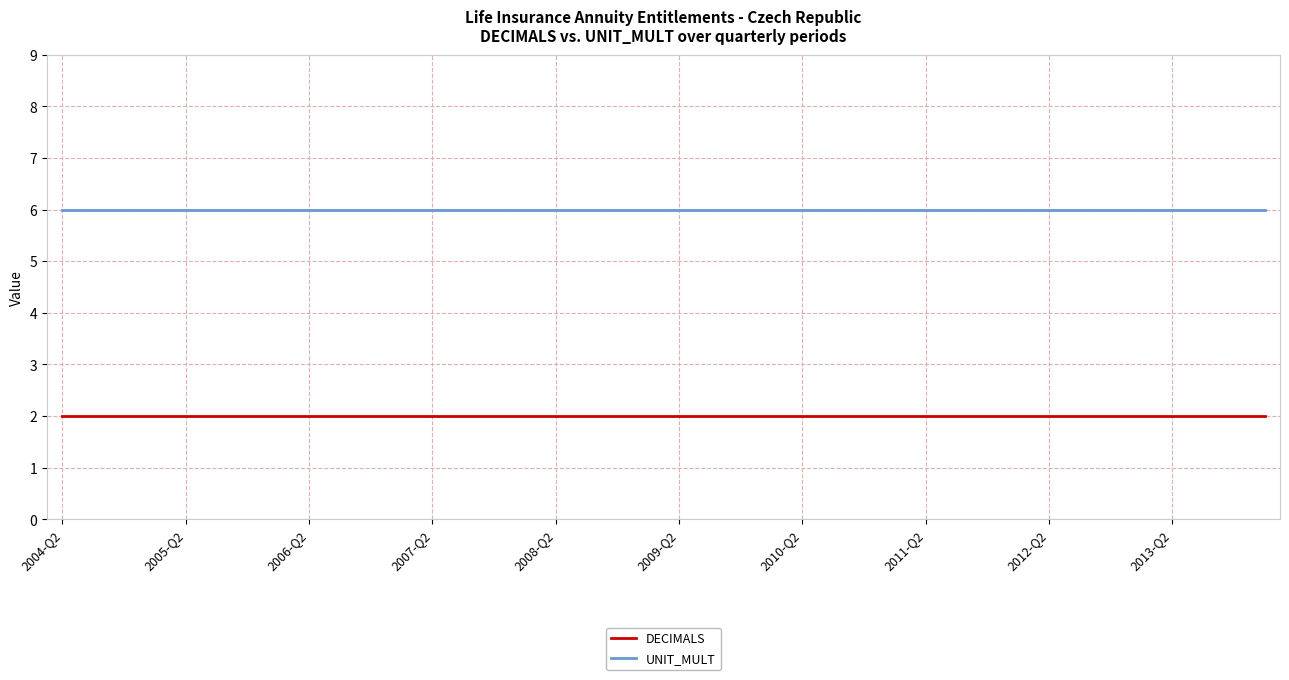

True or false: UNIT_MULT and DECIMALS intersect in this chart.

False